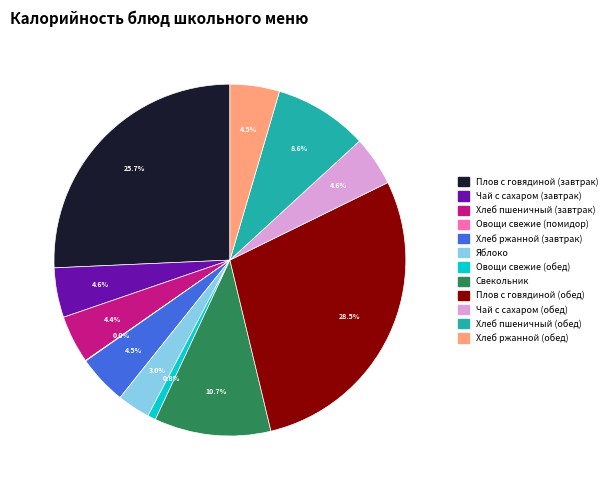

Does any single category account for the majority?

No